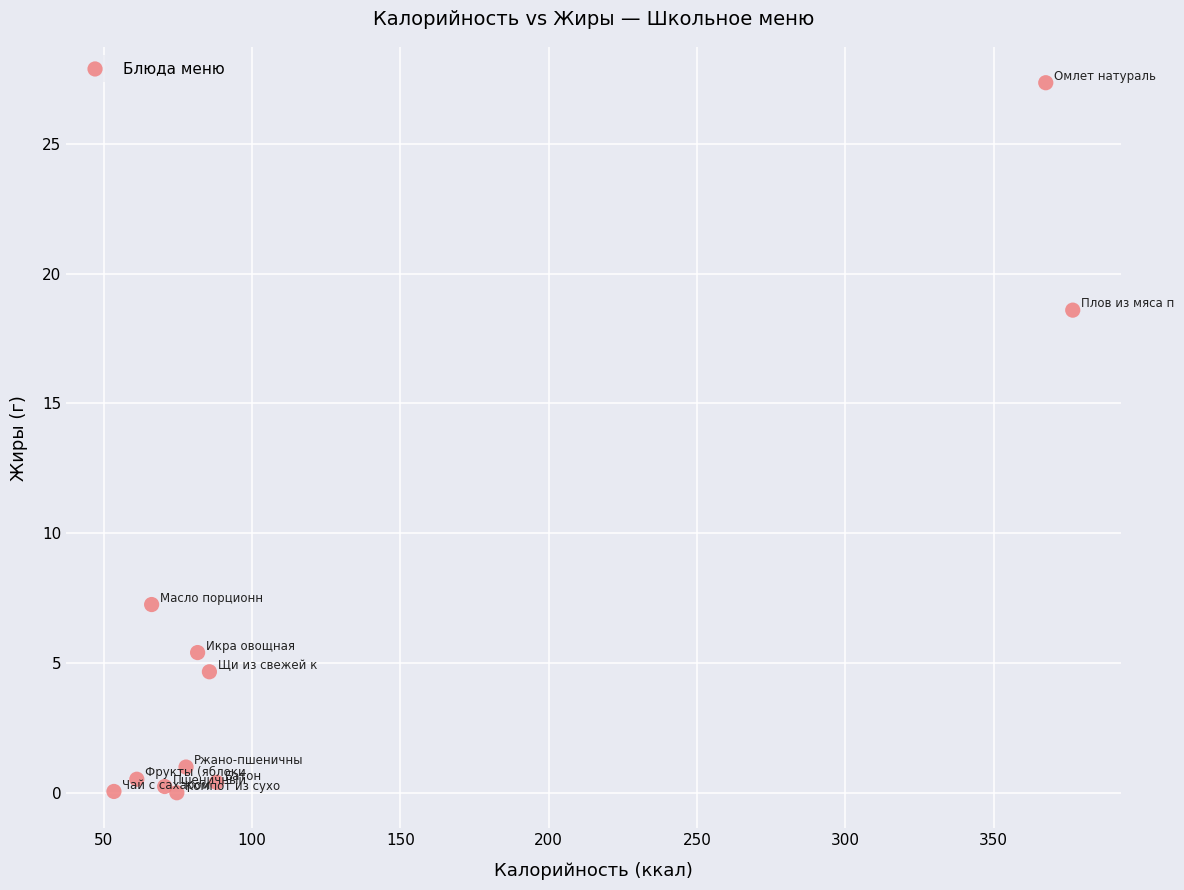

What is the range of X values (max minus min)?

323.3